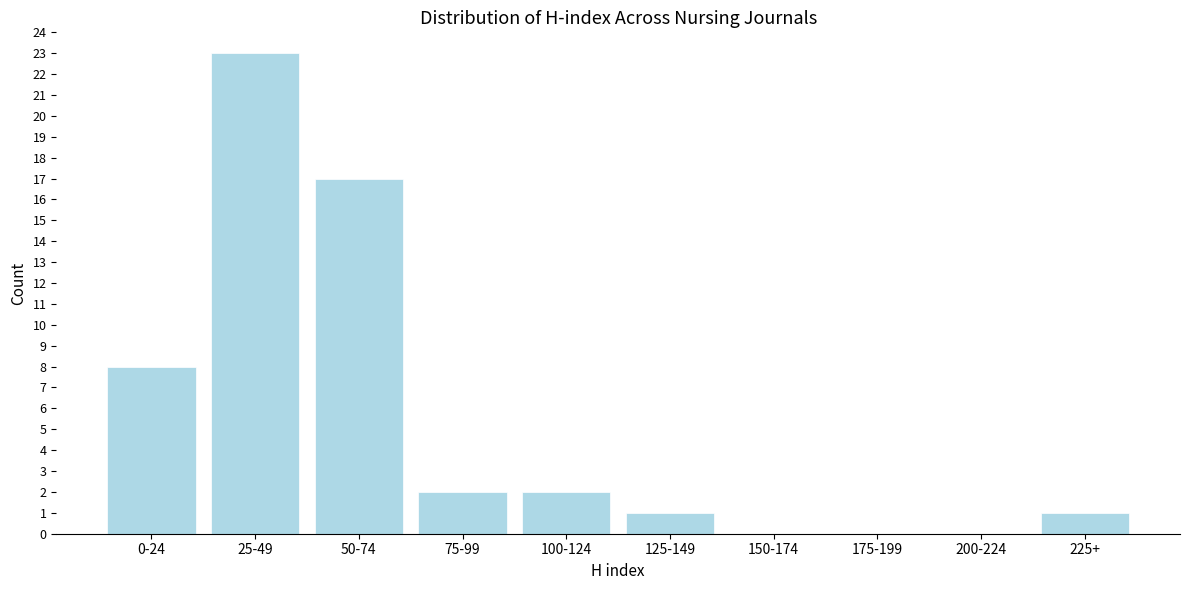

Reading left to right, transcribe all the data shown in this chart.

0-24=8	25-49=23	50-74=17	75-99=2	100-124=2	125-149=1	150-174=0	175-199=0	200-224=0	225+=1